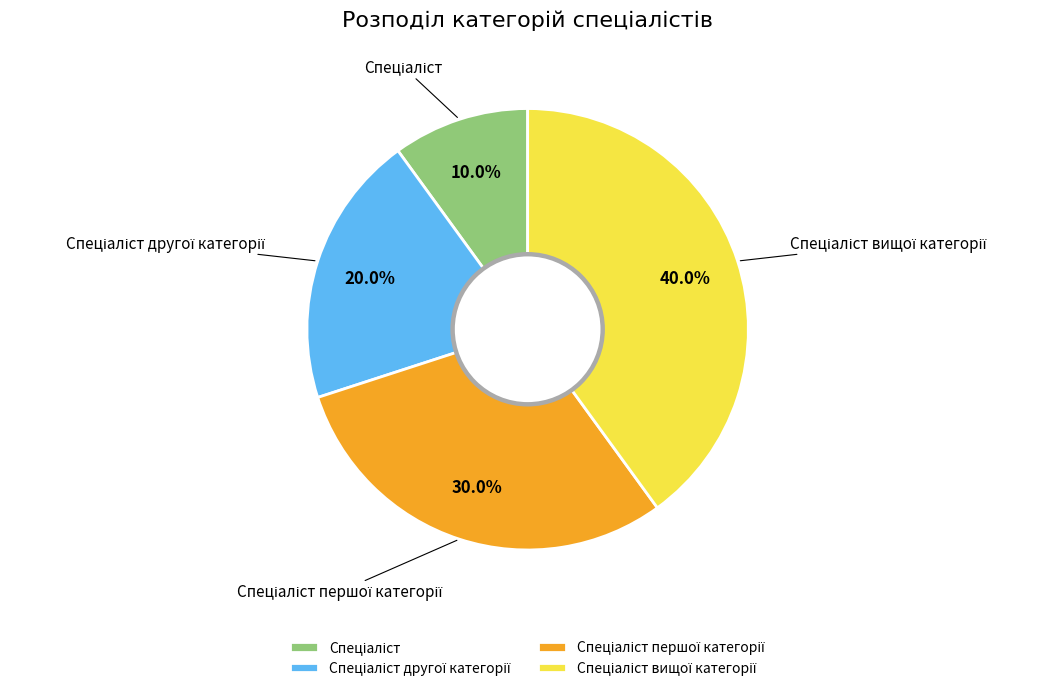

Is there any slice that represents more than half of the pie?

No